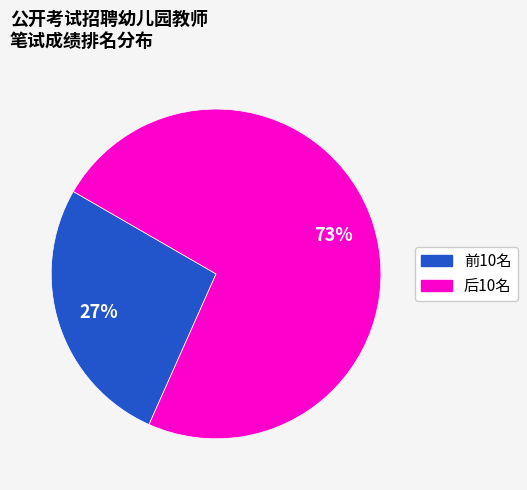

To the nearest percent, what is the average slice percentage?

50%